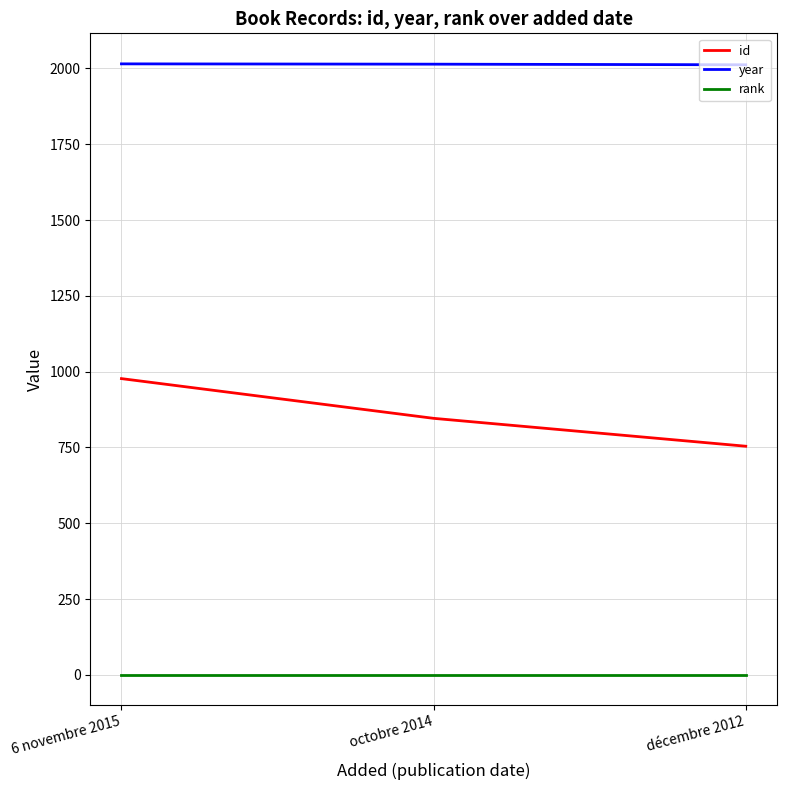

The year series shows 2012 at décembre 2012. True or false?

True